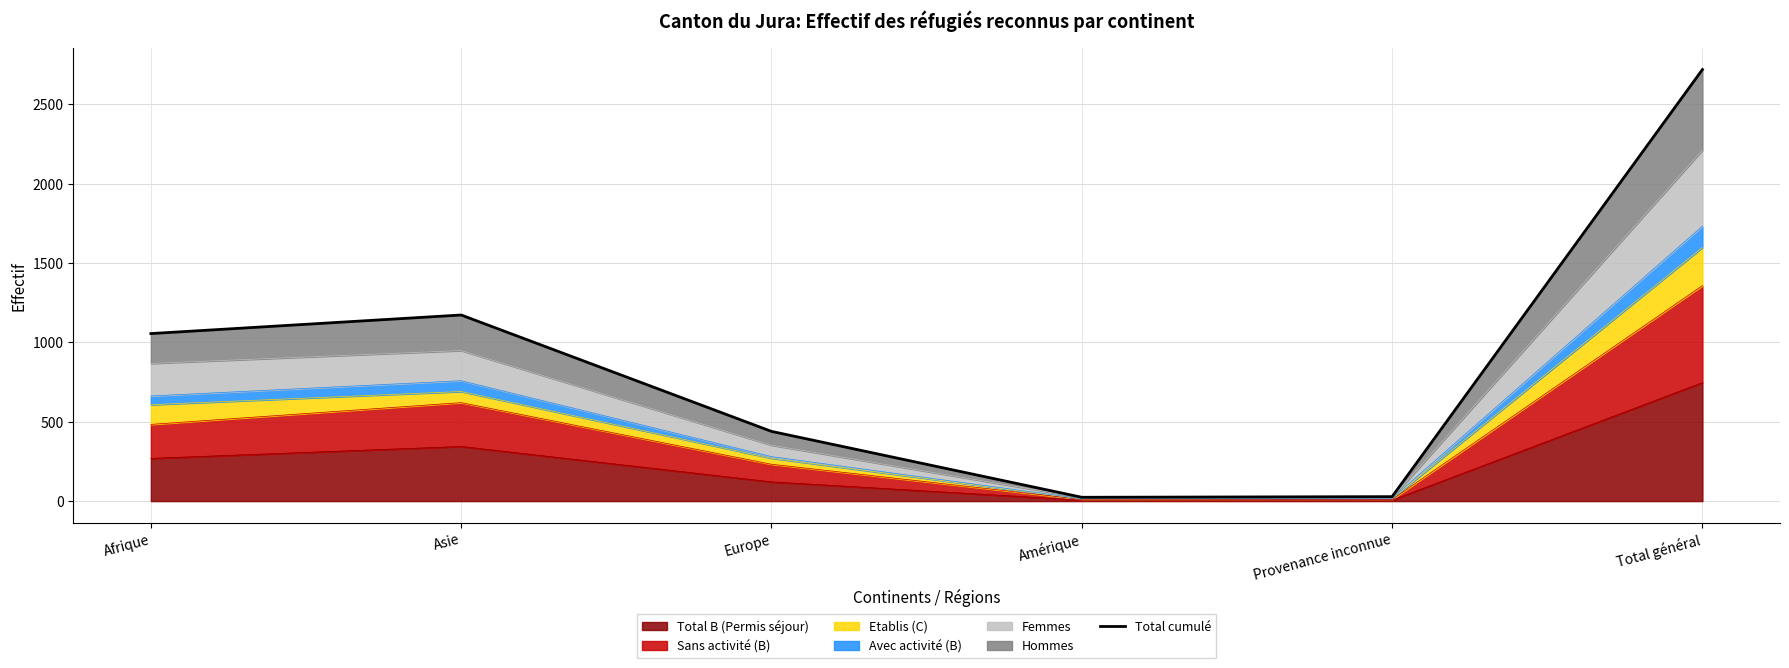

What is the difference between the second highest and minimum values?

1148